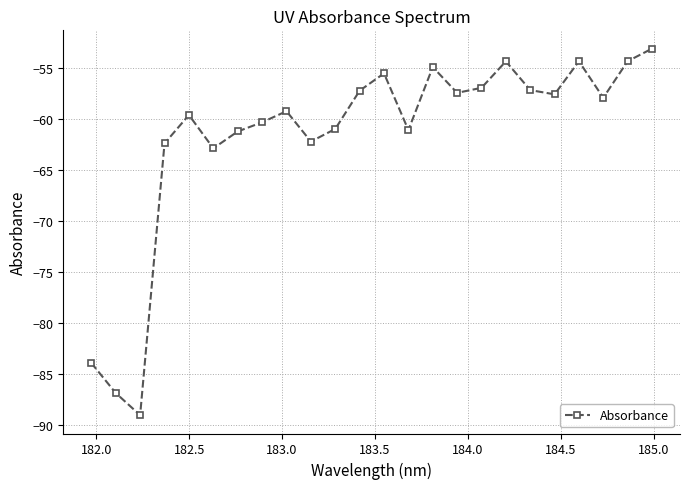

What is the difference between the maximum and minimum values?

35.9